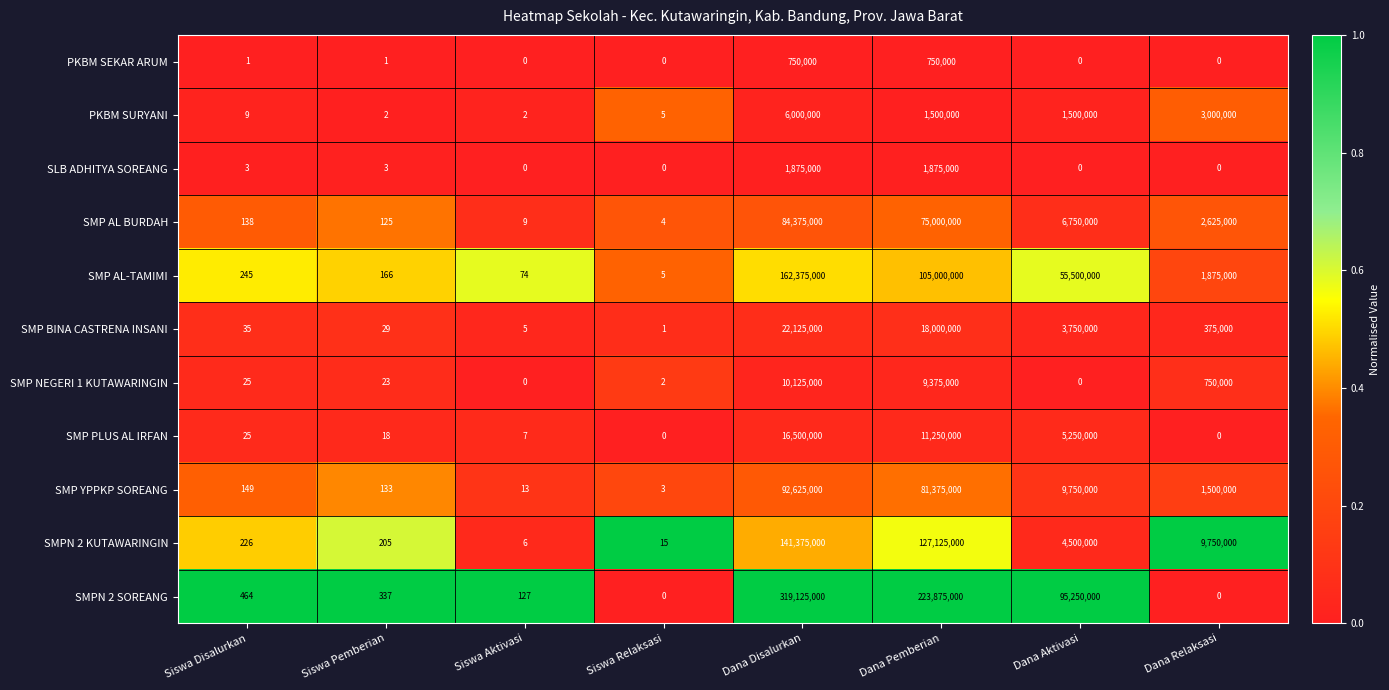

What is the total value across all series at Siswa Pemberian?

1042